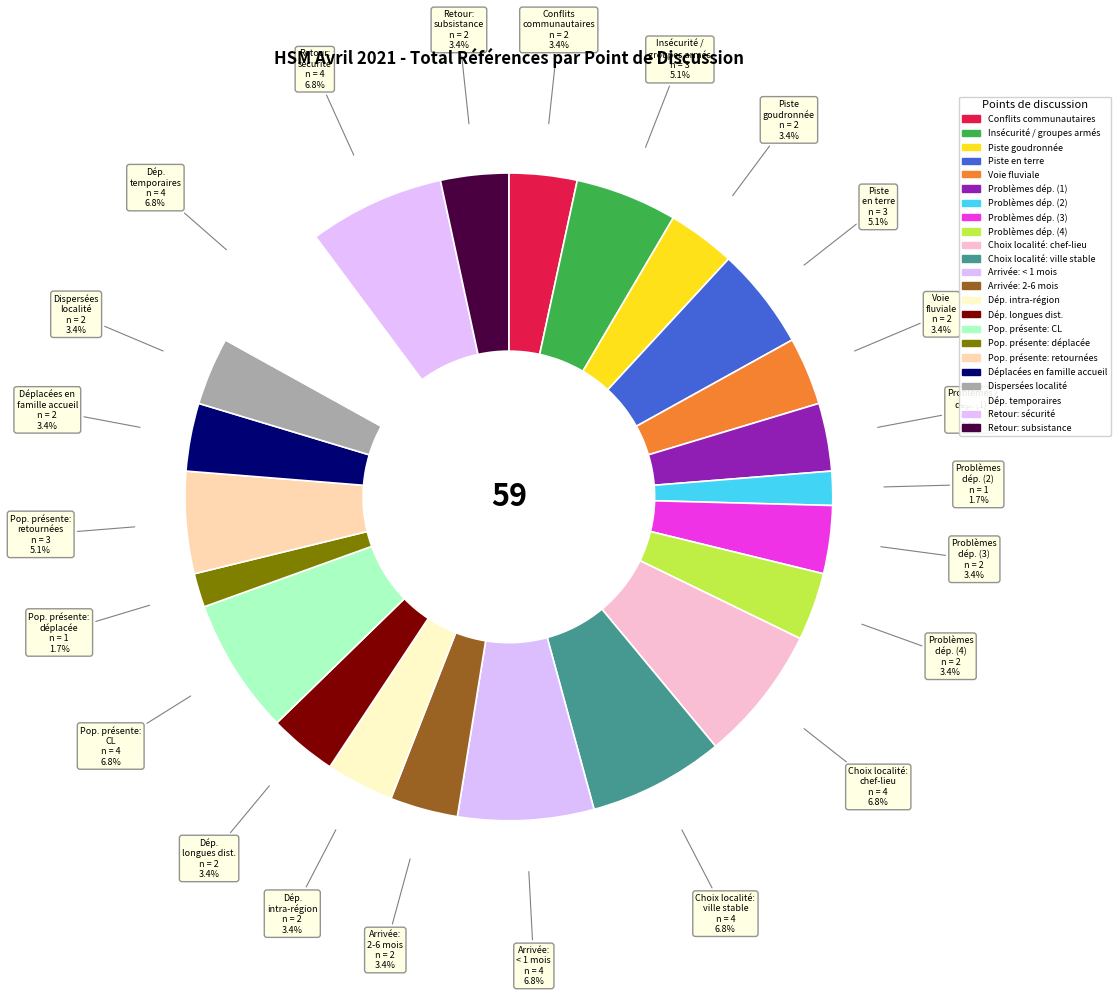

What is the largest slice in the pie chart?

Choix de la localité : chef-lieu / village